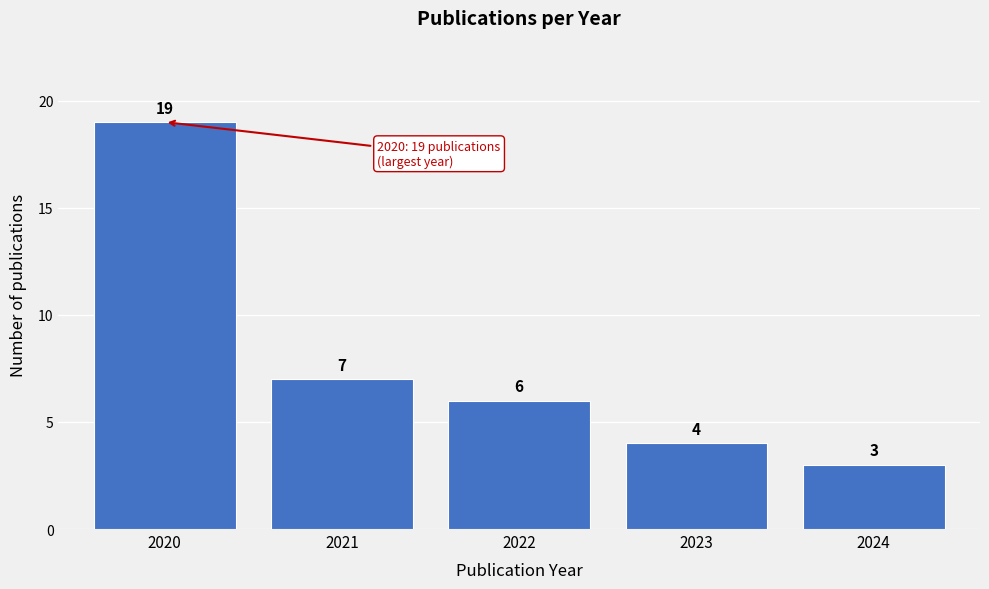

Reading left to right, transcribe all the data shown in this chart.

2020=19	2021=7	2022=6	2023=4	2024=3